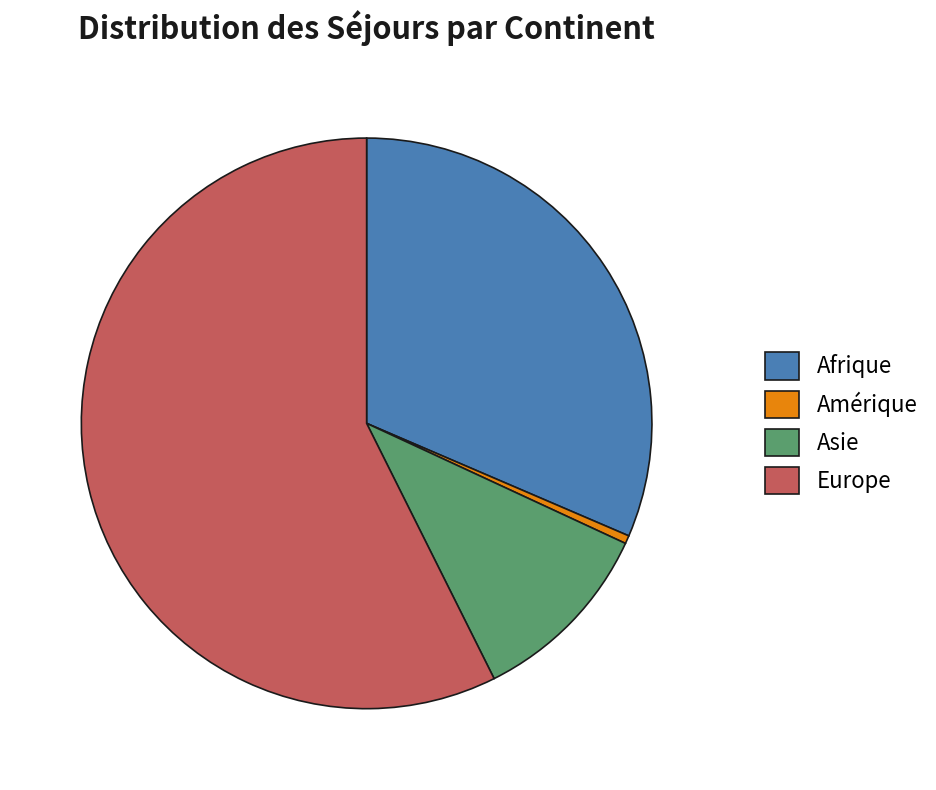

Rank the categories by value from lowest to highest.

Amérique, Asie, Afrique, Europe